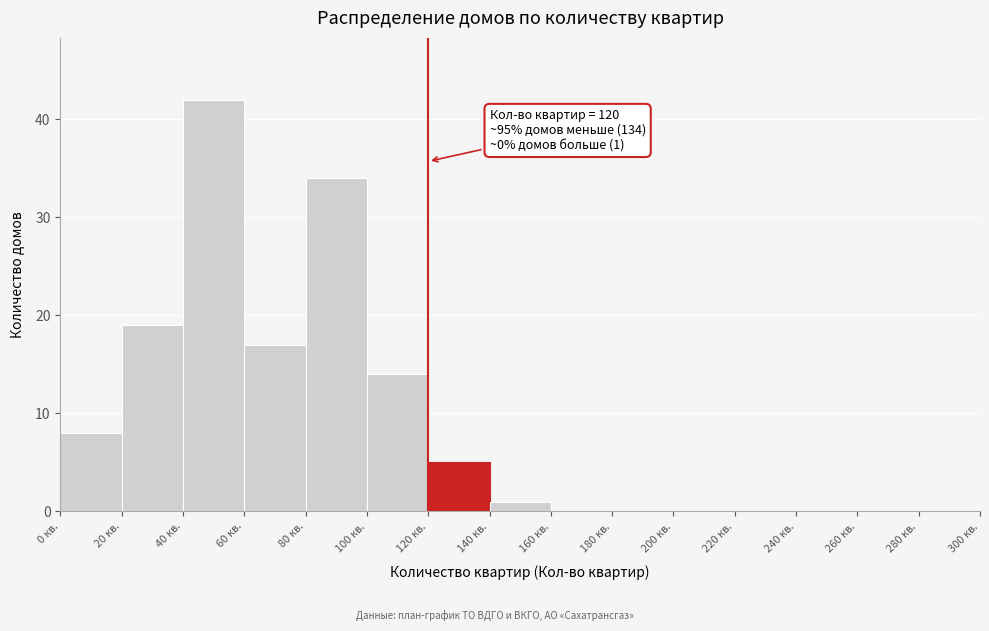

Over which range of the x-axis is the bar tallest?

40 to 60